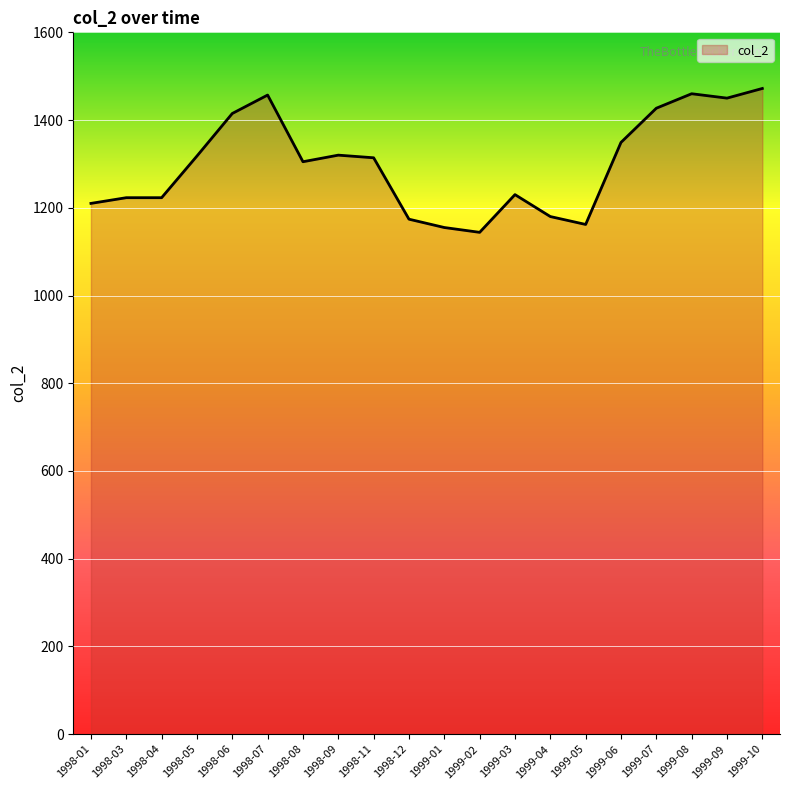

Between 1999-09 and 1999-06, which is larger?

1999-09